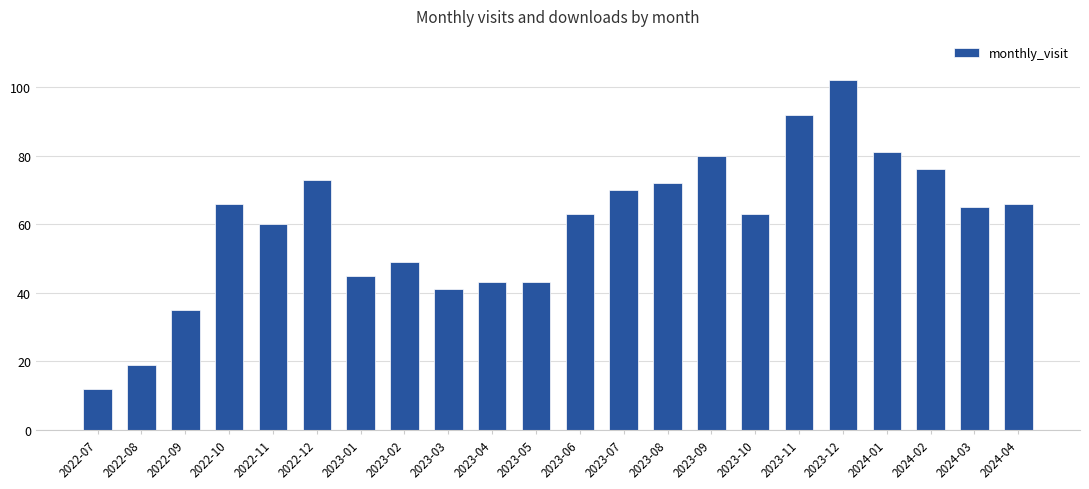

What is the label of the 12th bar from the left?

2023-06